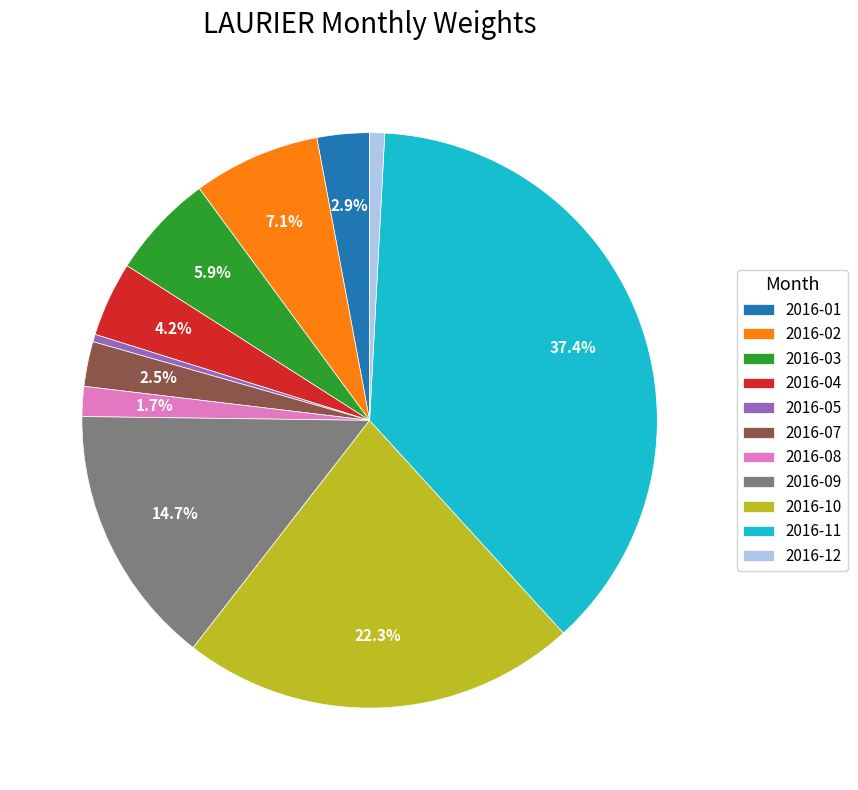

To the nearest percent, what is the average slice percentage?

9%